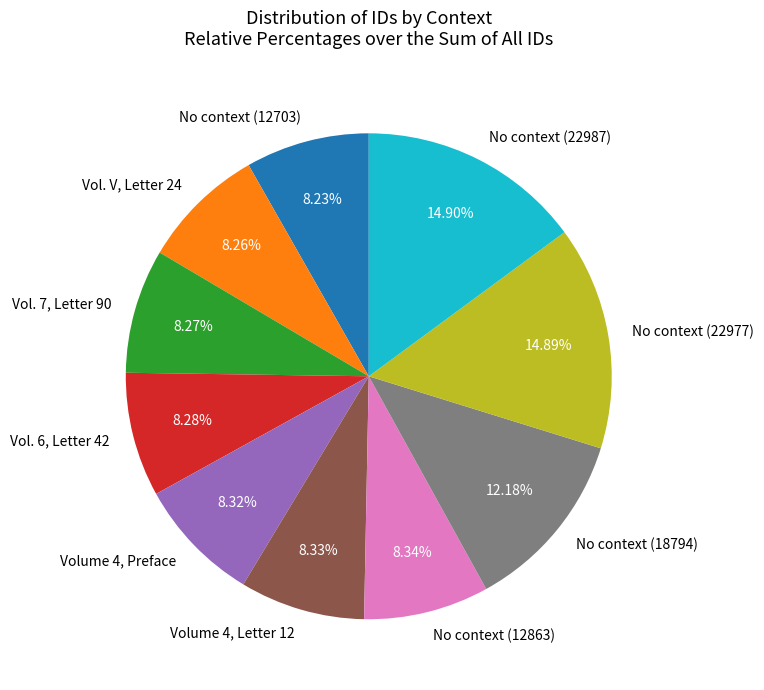

Is there any slice that represents more than half of the pie?

No